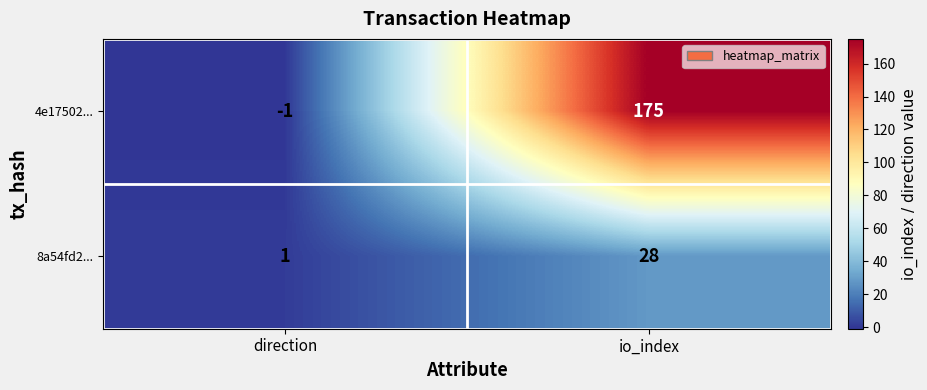

Where is 8a54fd2... nearest to the value 14?

direction